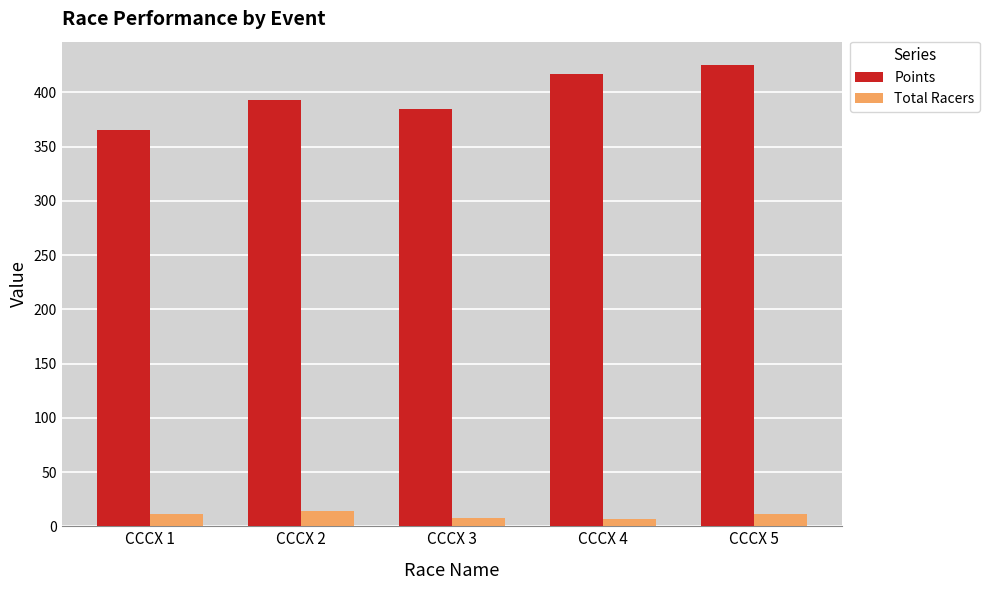

List the labels in order of Points value, smallest first.

CCCX 1, CCCX 3, CCCX 2, CCCX 4, CCCX 5